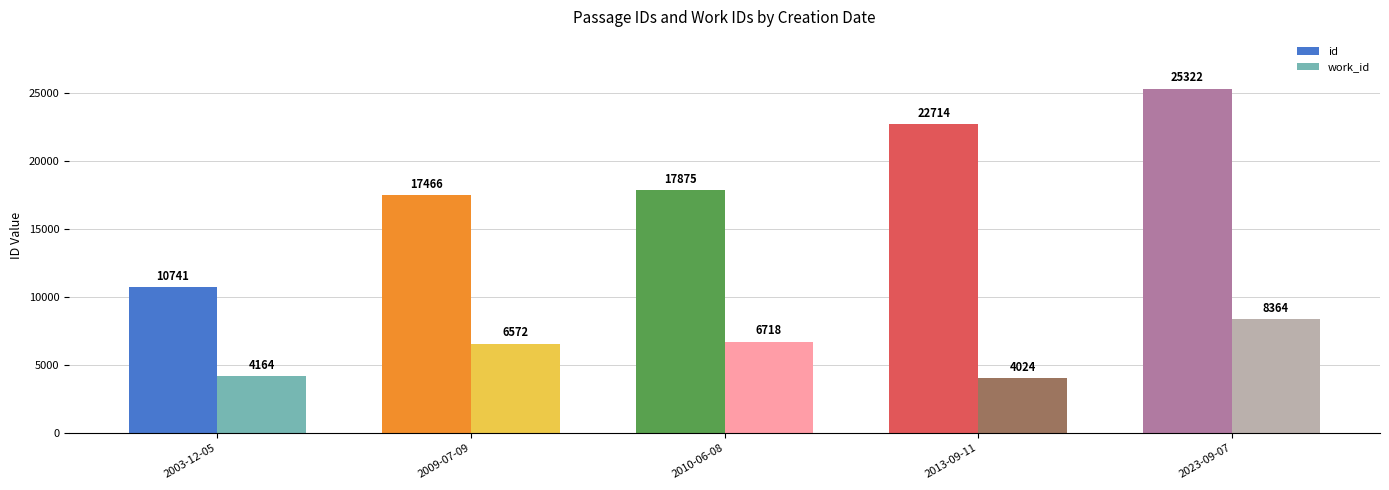

What is the label of the 3rd bar from the left?

2010-06-08